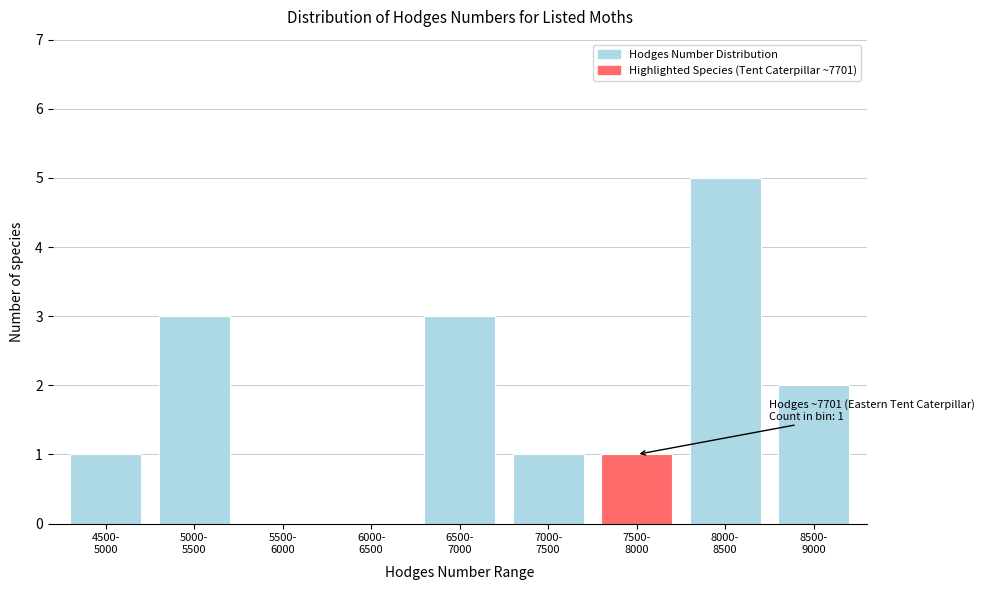

What is the sum of all values?

16